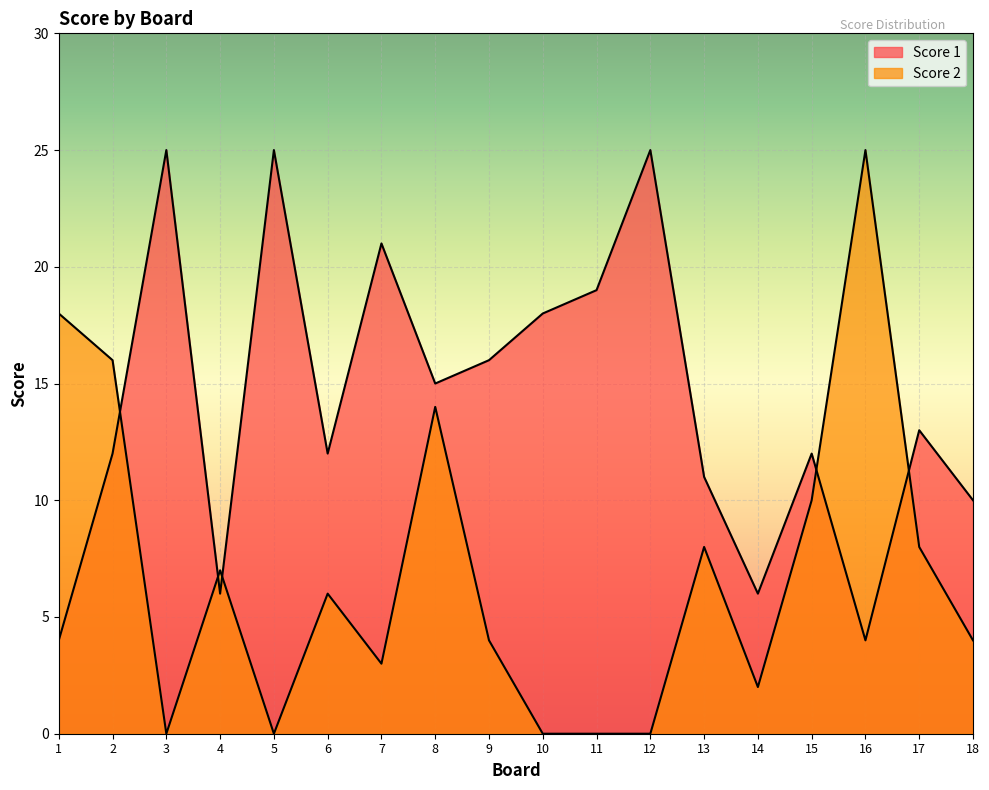

How many intersections are there between Score 2 and Score 1?

5